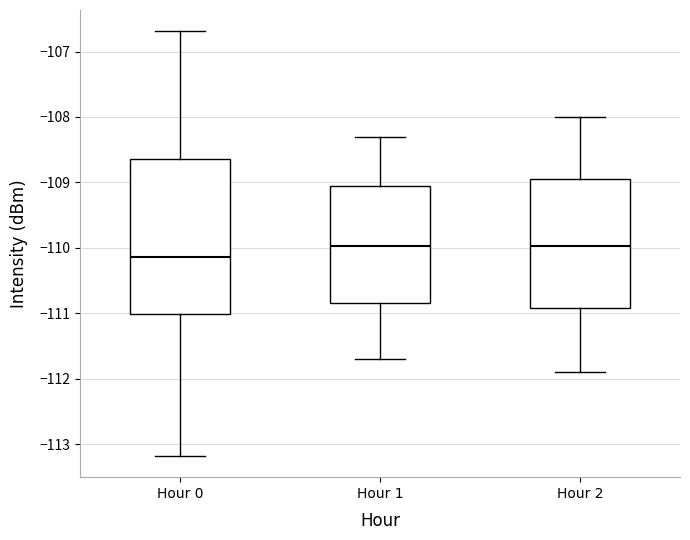

Reading left to right, read every box against the y-axis: the position of its median line, the range the box covers, and the ends of its whiskers. The values are not printed on the chart, so give them approximately, as read against the axis.

Hour 0: median -110.1, box -111.0 to -108.6, whiskers -113.2 to -106.7
Hour 1: median -110.0, box -110.8 to -109.1, whiskers -111.7 to -108.3
Hour 2: median -110.0, box -110.9 to -108.9, whiskers -111.9 to -108.0